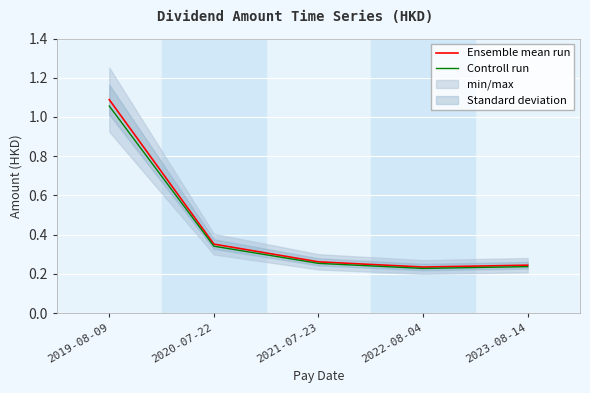

Reading right to left, list all the values displayed in this chart.

Ensemble mean run: 2023-08-14=0.2	2022-08-04=0.2	2021-07-23=0.3	2020-07-22=0.4	2019-08-09=1.1
Controll run: 2023-08-14=0.2	2022-08-04=0.2	2021-07-23=0.3	2020-07-22=0.3	2019-08-09=1.1